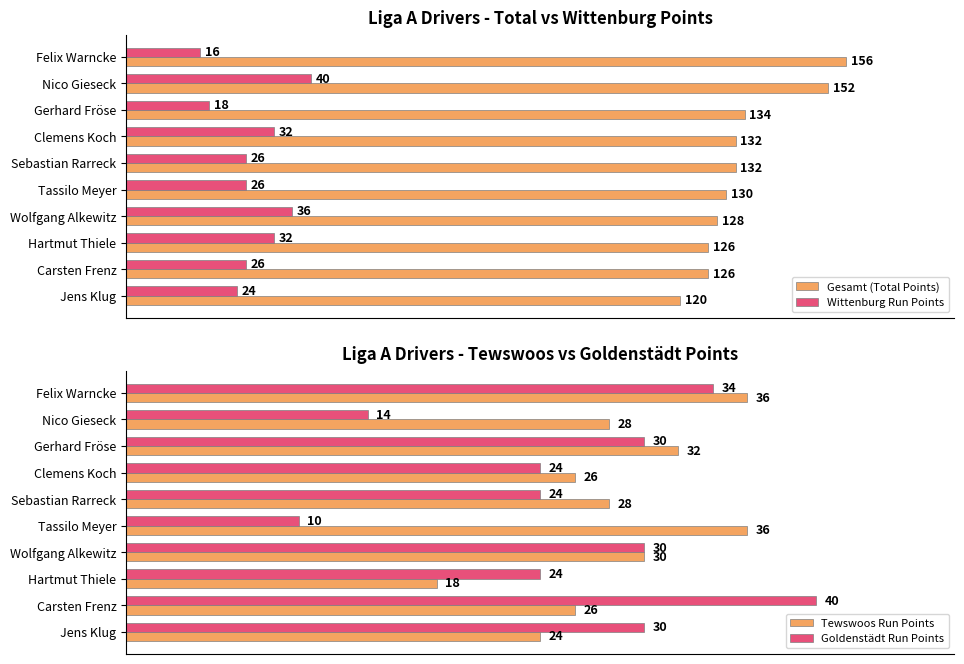

Which series has the largest range (max minus min)?

Gesamt (Total Points)